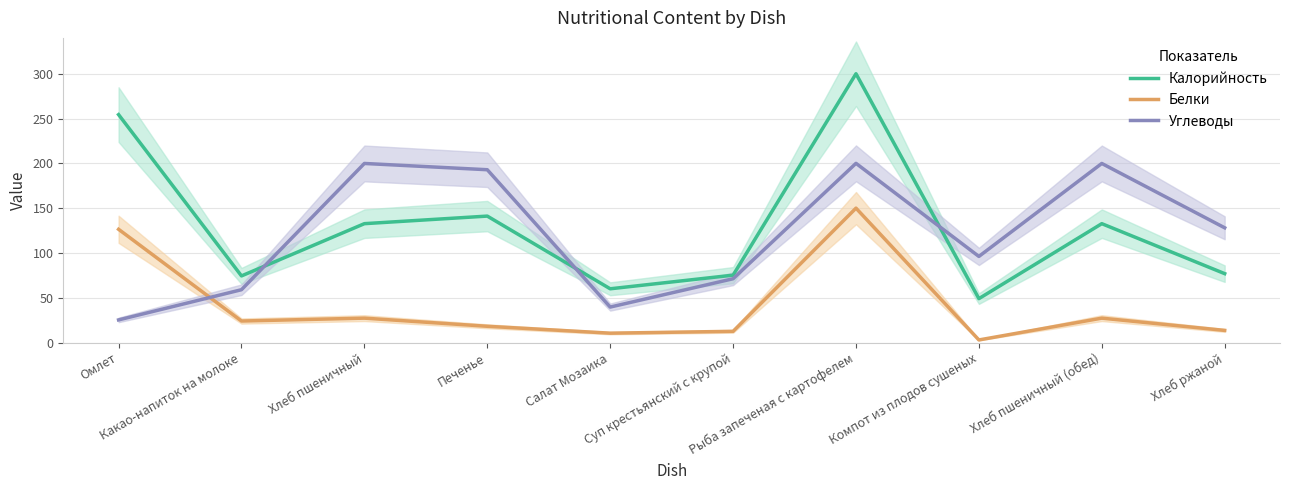

What position from the right is Суп крестьянский с крупой?

5